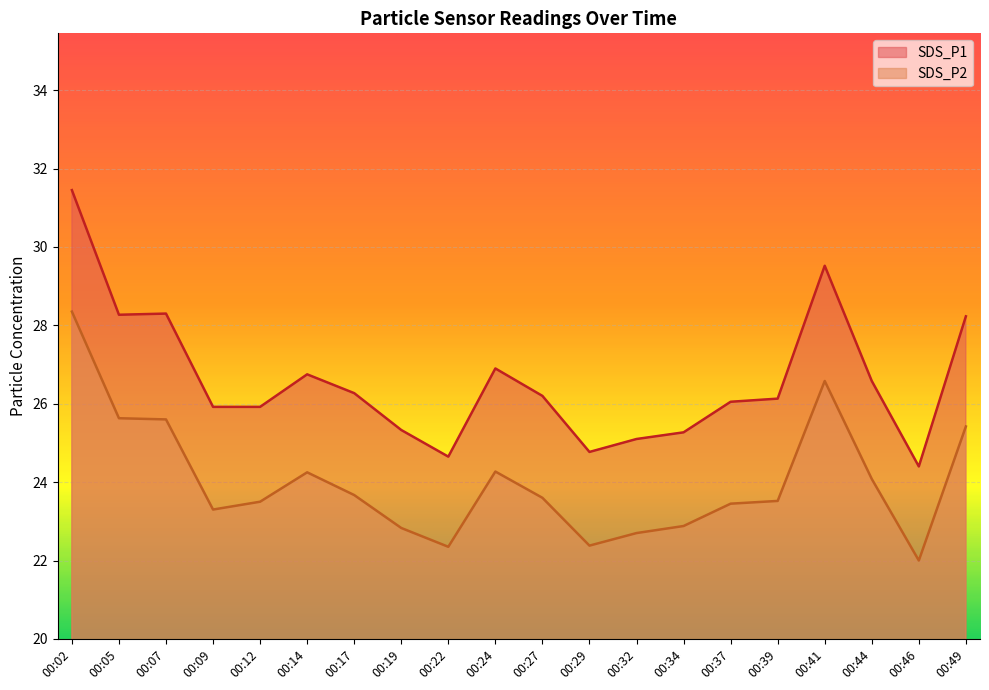

How many lines are shown in the chart?

2